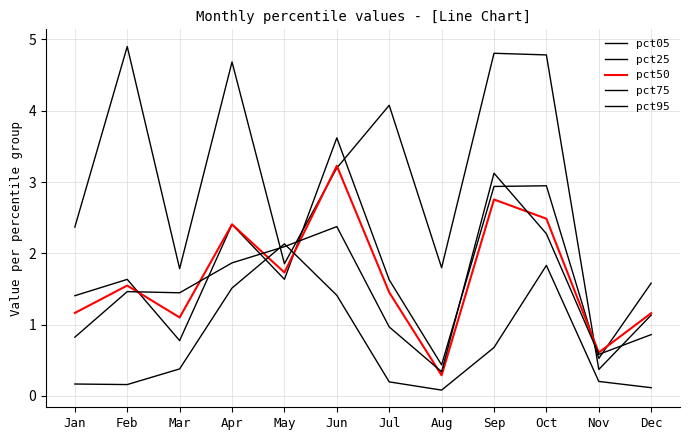

At which category does the chart reach its minimum across all series?

Aug